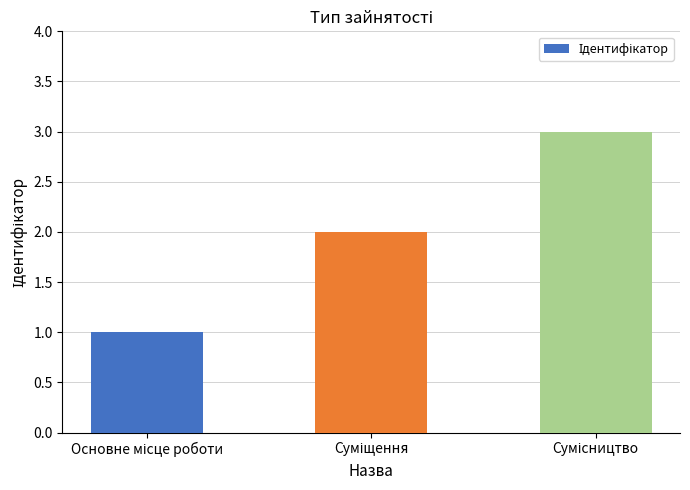

What is the difference between the maximum and minimum values?

2